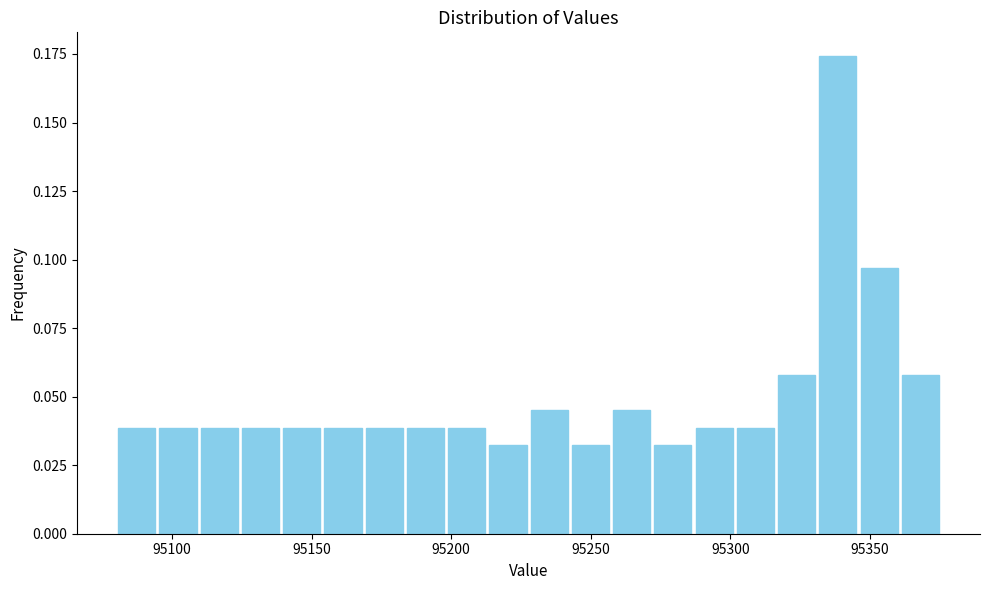

Read against the x-axis, roughly where is the centre of the tallest bar?

95340